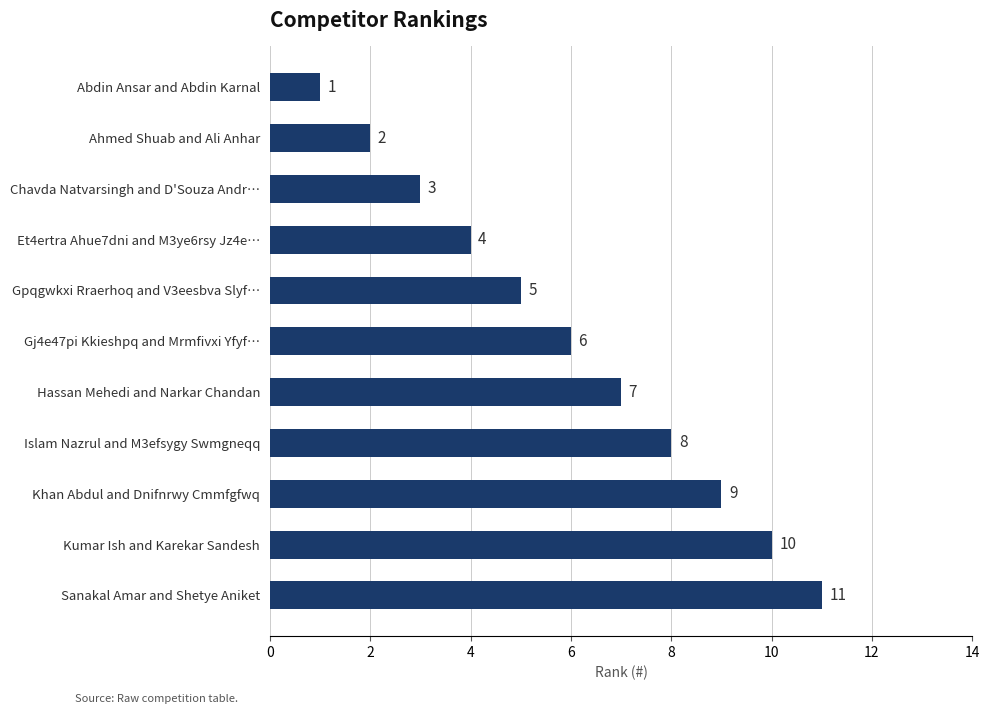

What is the difference between the maximum and minimum values?

10